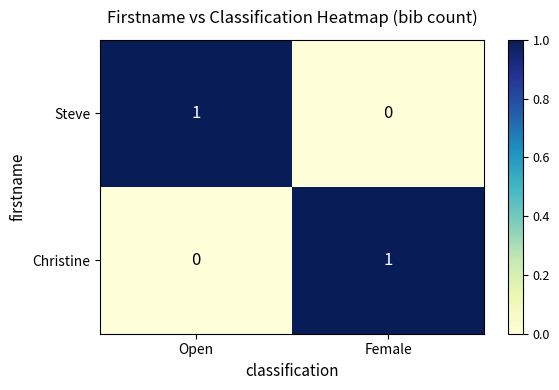

Is the value of Steve at Female greater than the value of Christine at Female?

No